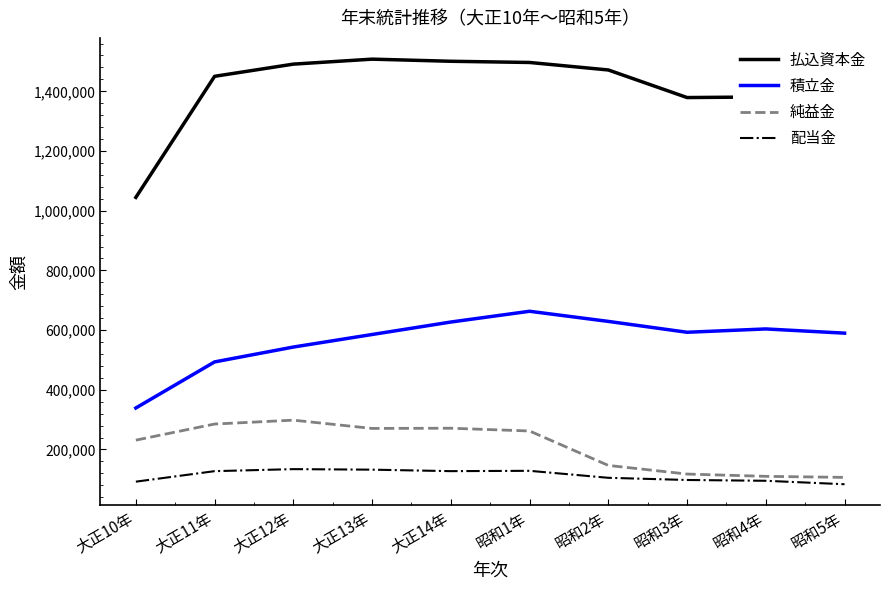

Between 大正12年 and 昭和4年, which series saw the biggest shift?

純益金